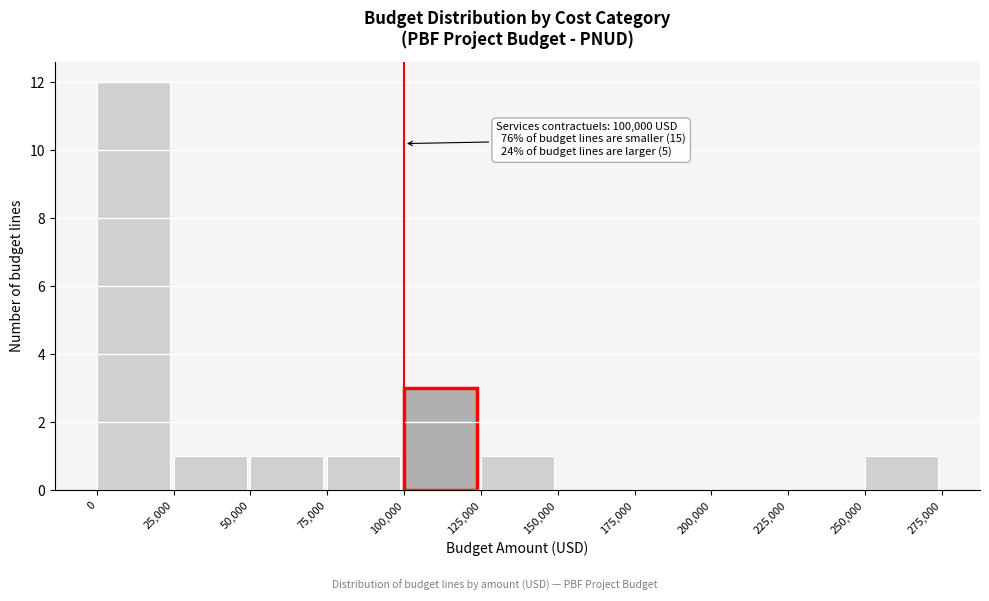

Over which range of the x-axis is the bar tallest?

0 to 25,000